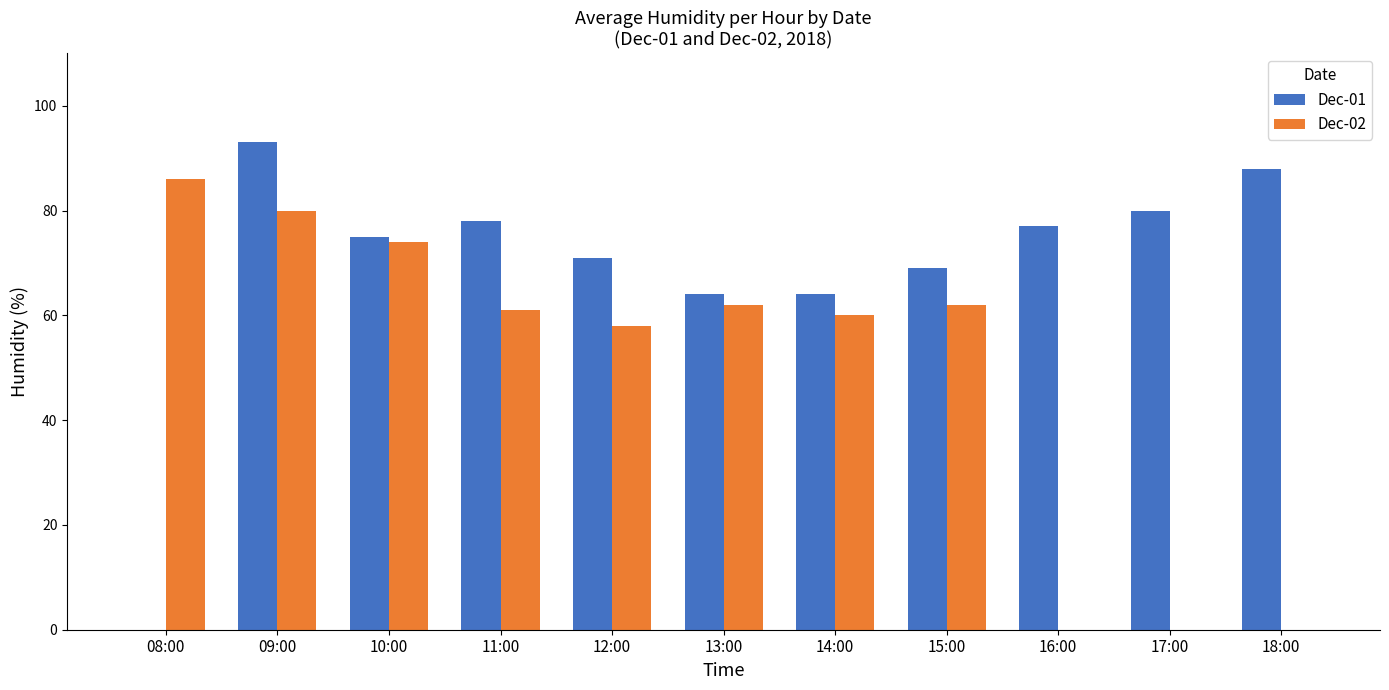

Between 13:00 and 15:00, which series saw the biggest shift?

Dec-01